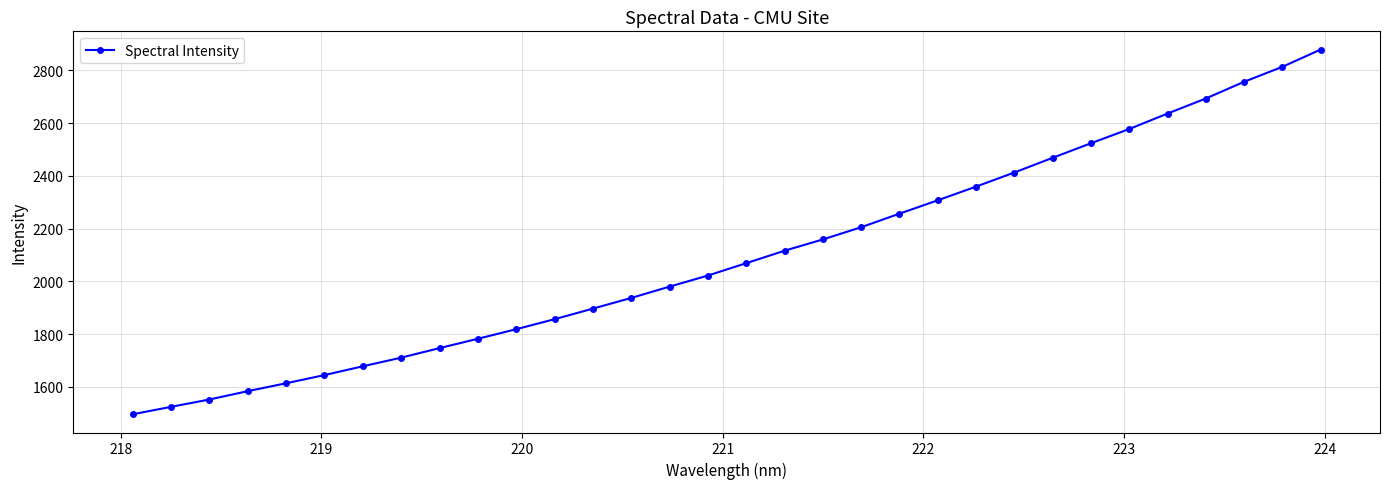

How many values exceed 2068?

16